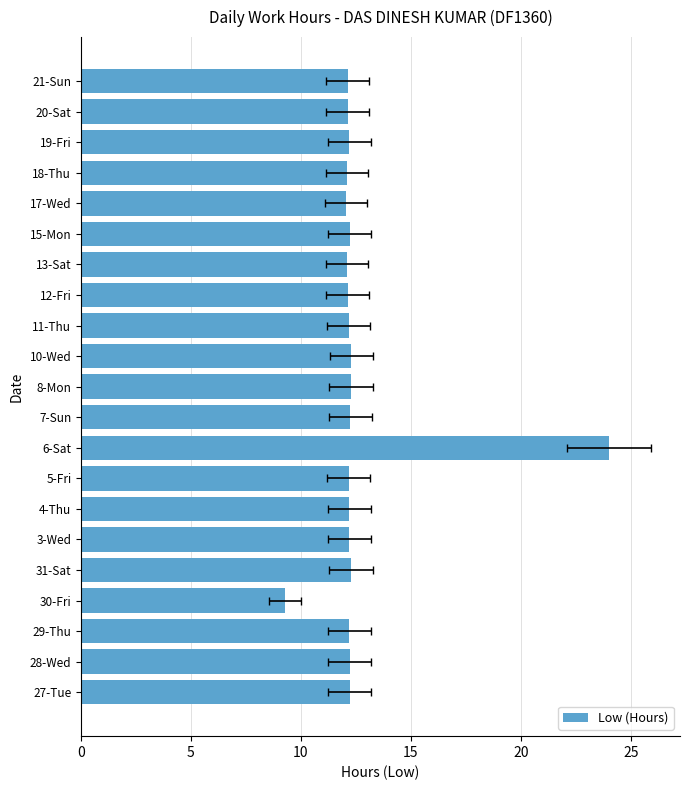

What is the ratio of the value at 5-Fri to the value at 18-Thu?

1.0